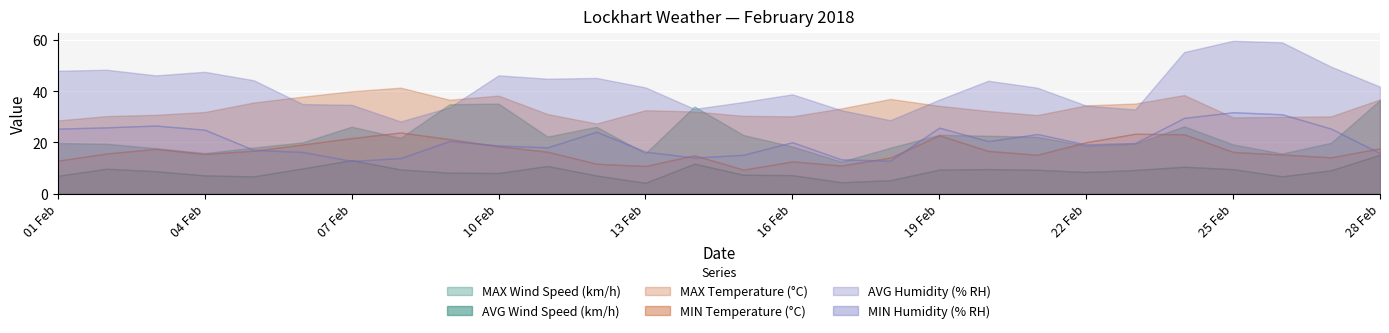

Between 20/02/2018 and 28/02/2018, which series saw the biggest shift?

MAX Wind Speed (km/h)